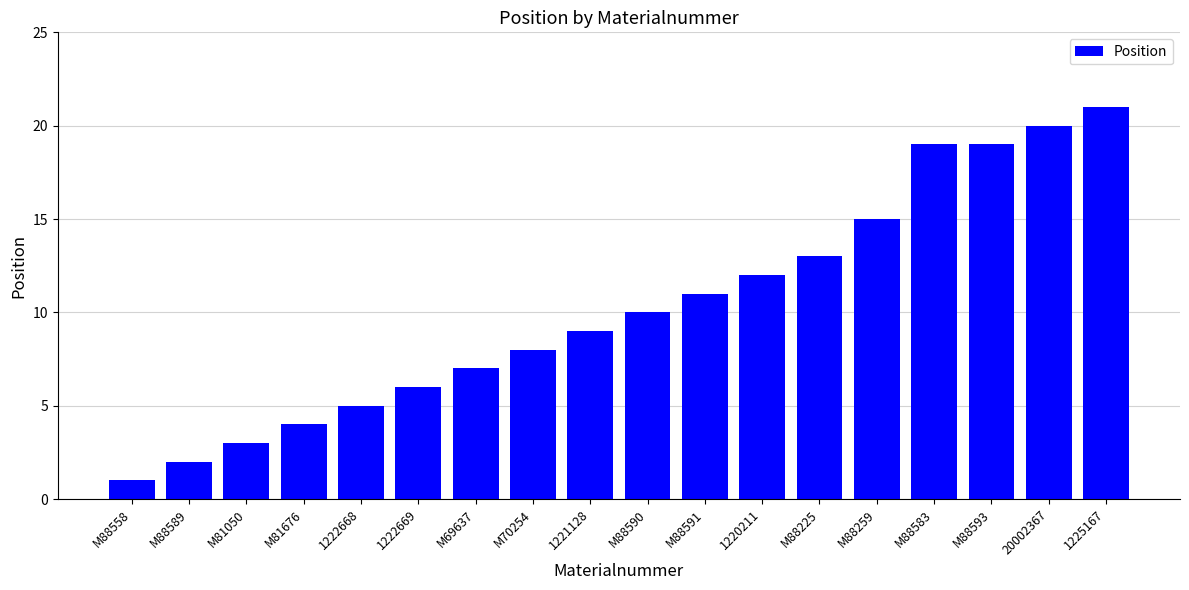

The chart shows a value of 9 at 1221128. True or false?

True